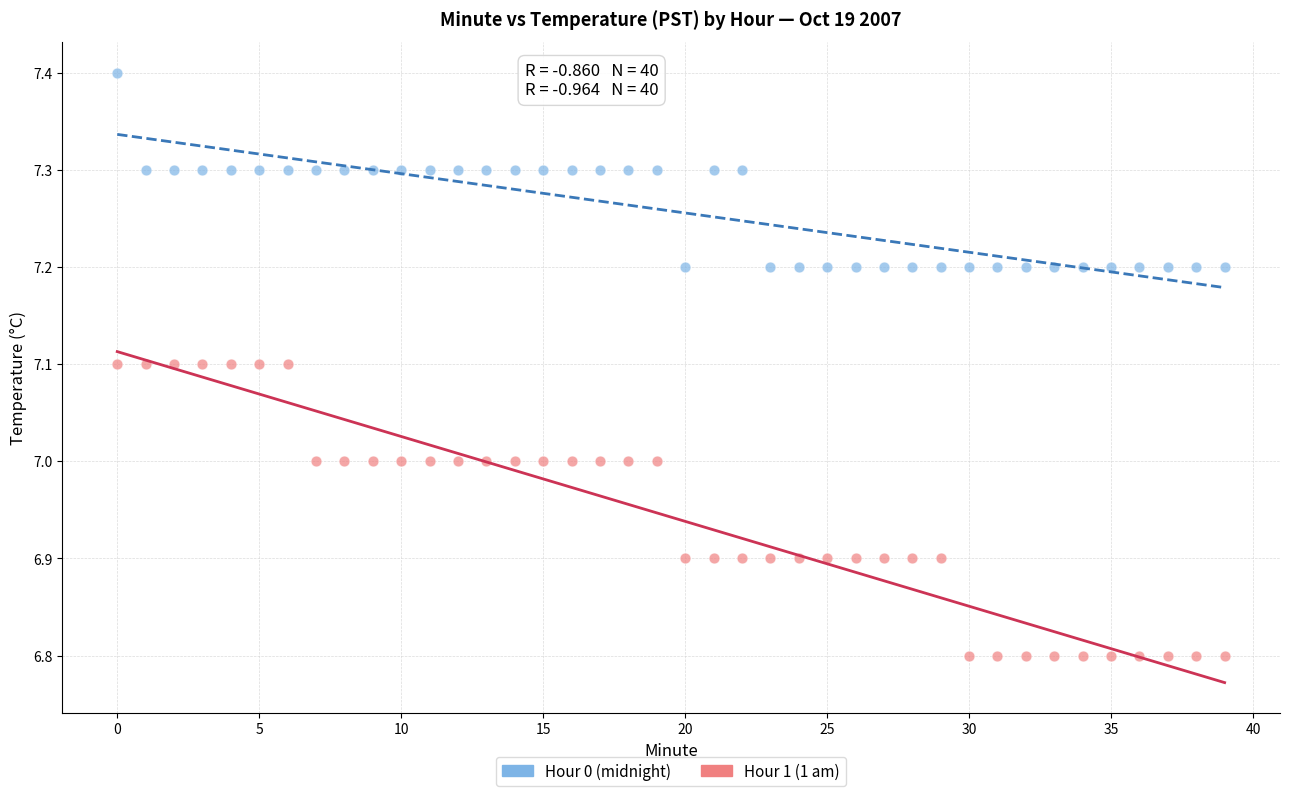

Across all data points, what is the range of Y values (max minus min)?

0.6